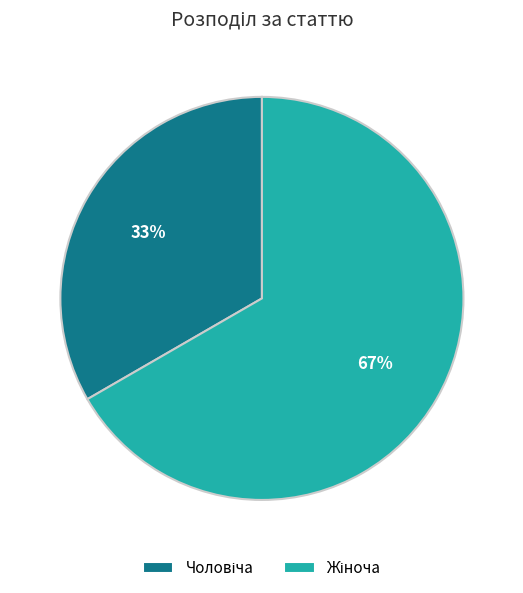

Does any single category account for the majority?

Yes